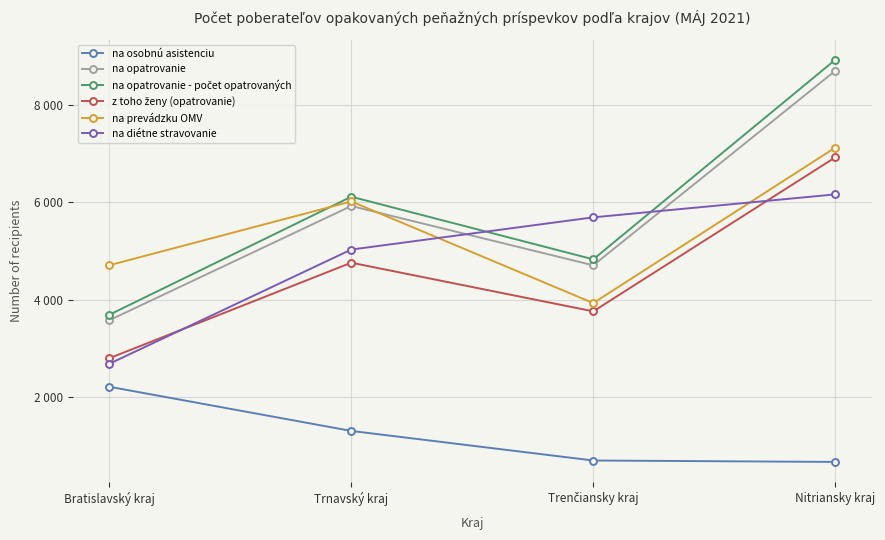

What is the spread (max minus min) of values at Nitriansky kraj?

8264